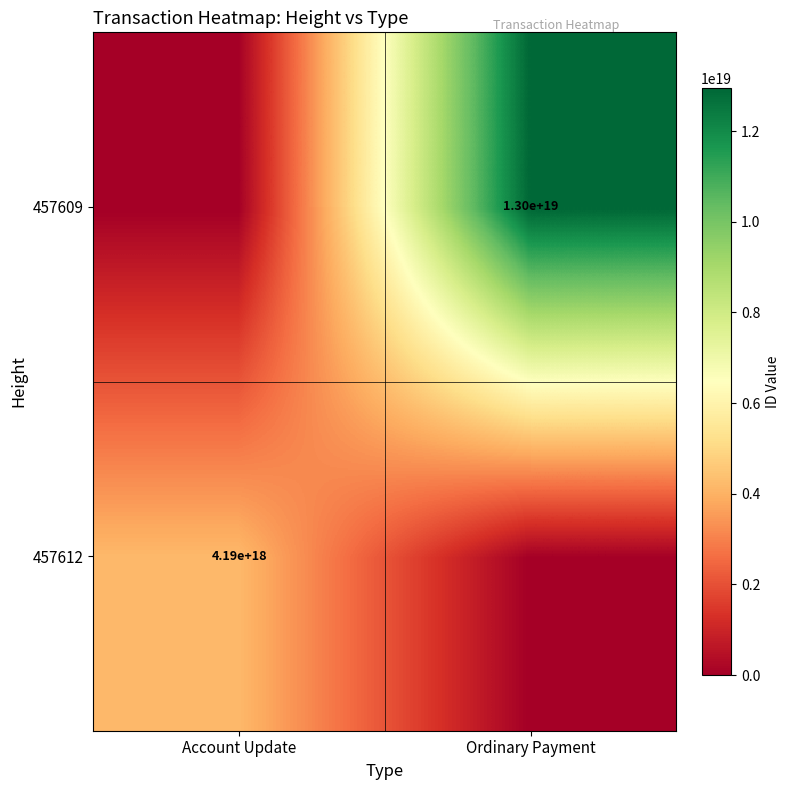

The 457612 series shows 4190000000000000000 at Account Update. True or false?

True